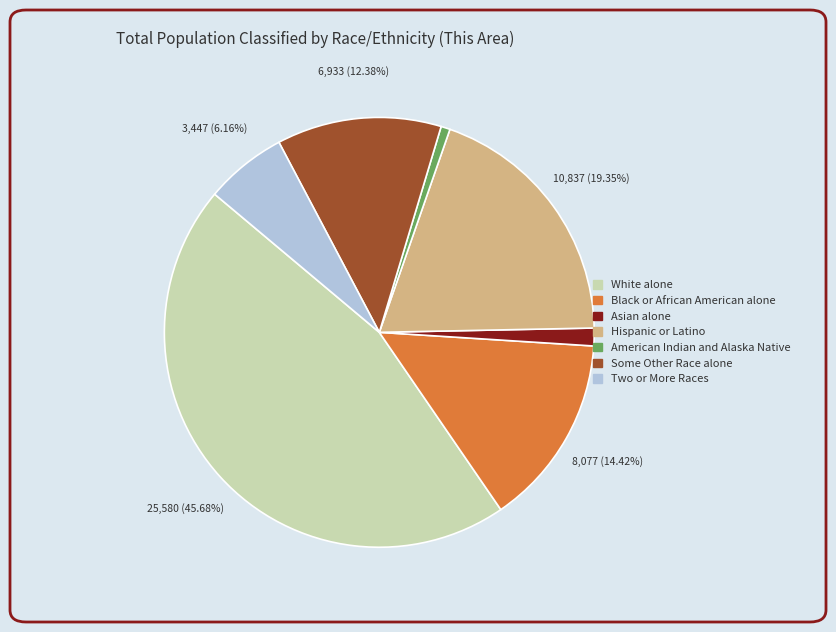

Is Two or More Races the majority of the pie?

No